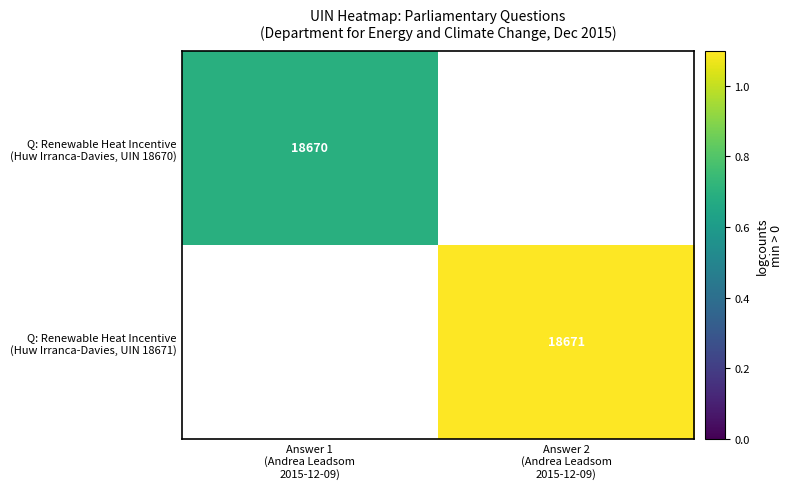

Which series has the widest spread of values?

Q: Renewable Heat Incentive (Huw Irranca-Davies, UIN 18670)